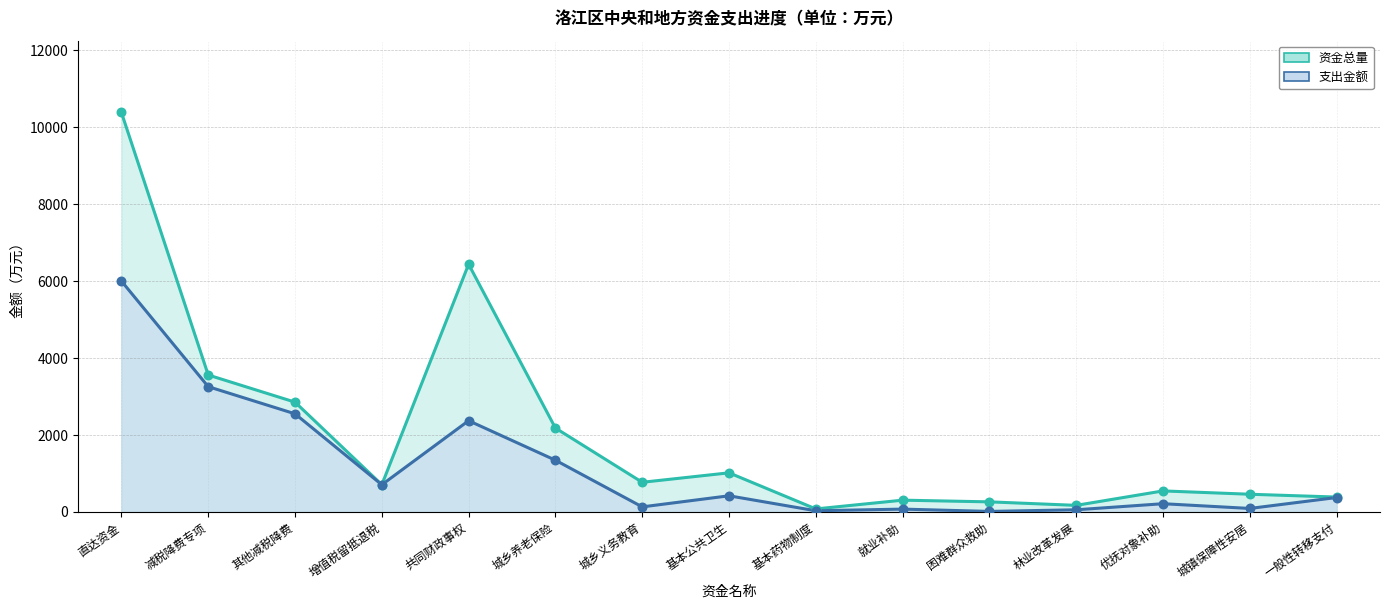

At how many categories does at least one series exceed 9392?

1